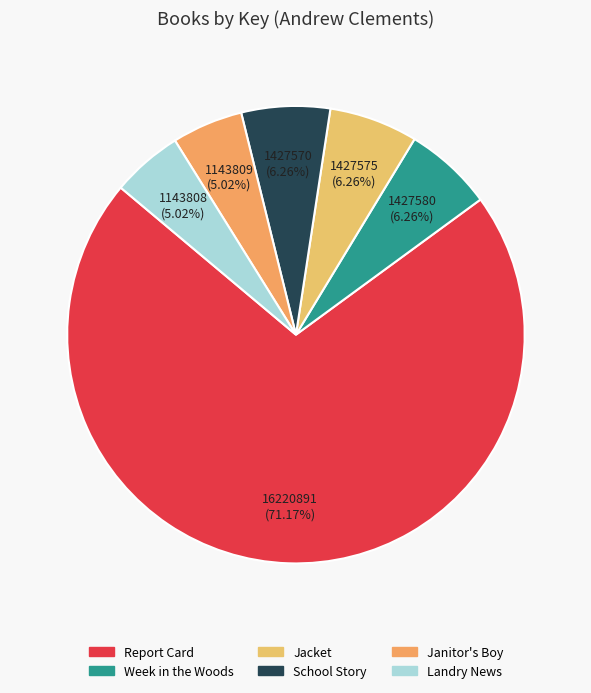

Does any single category account for the majority?

Yes